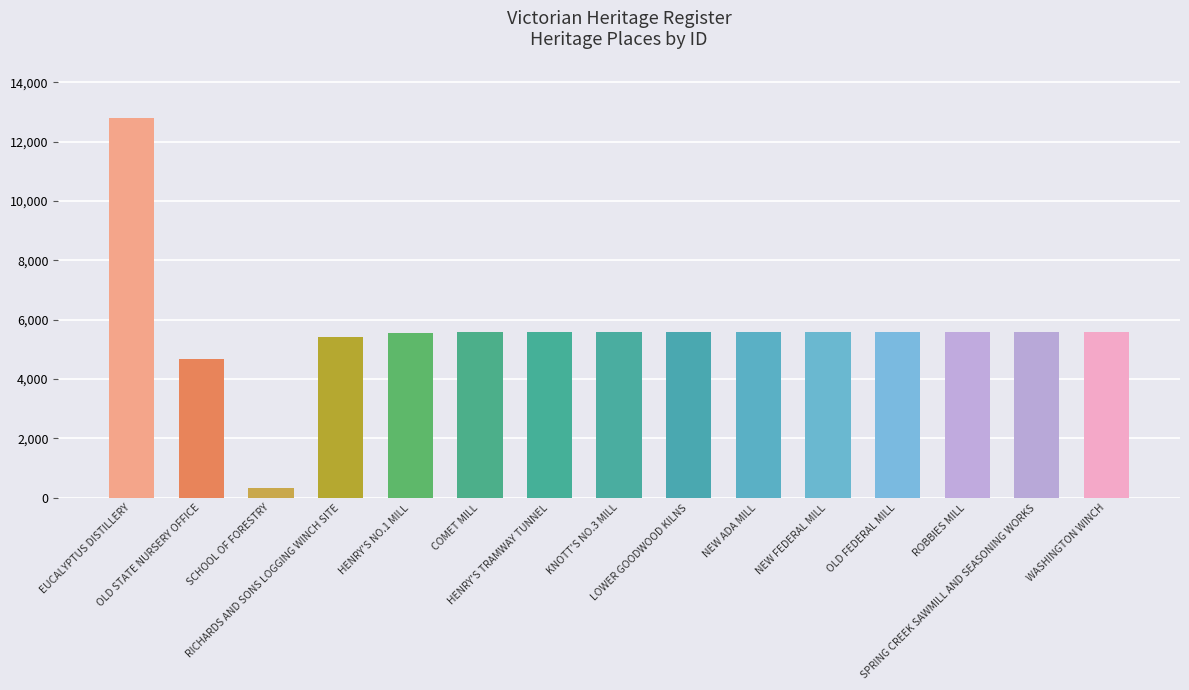

The value at SPRING CREEK SAWMILL AND SEASONING WORKS is 3704. True or false?

False